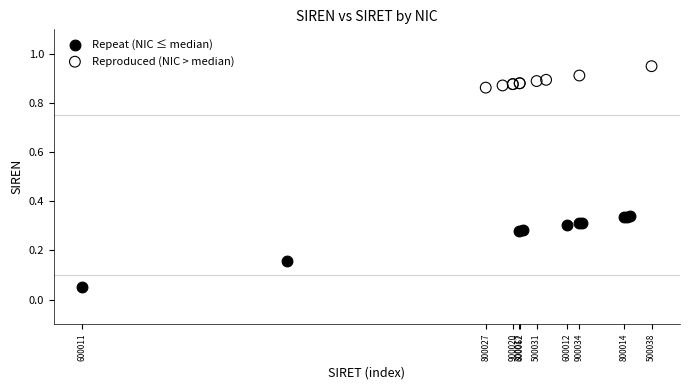

Which series contains the lowest Y value?

Repeat (NIC ≤ median)